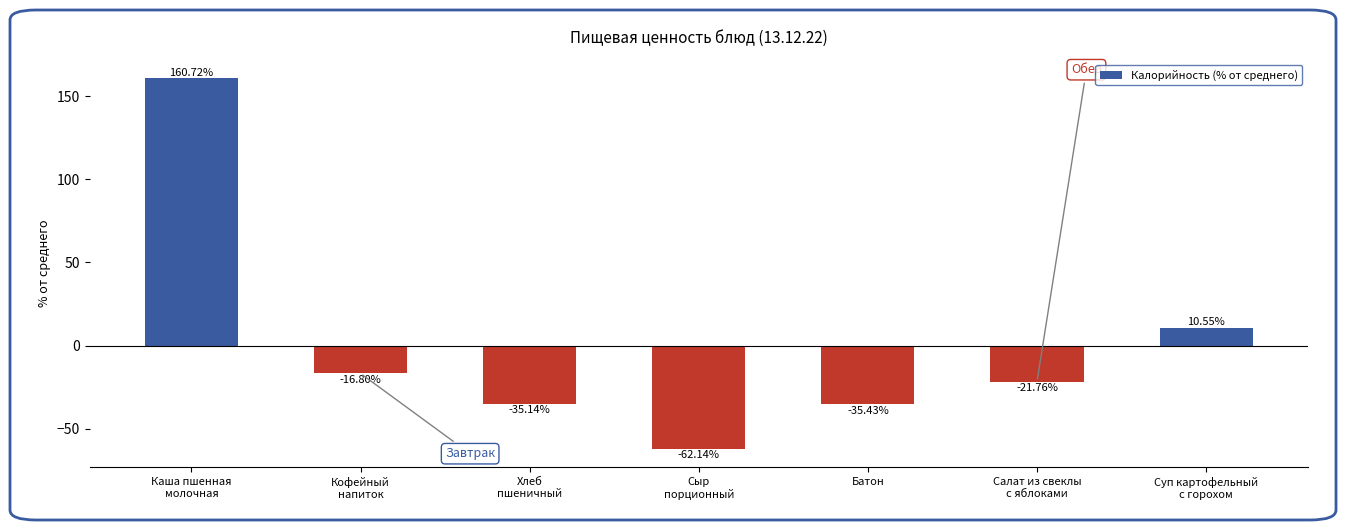

At which category does the chart reach its minimum across all series?

Сыр
порционный